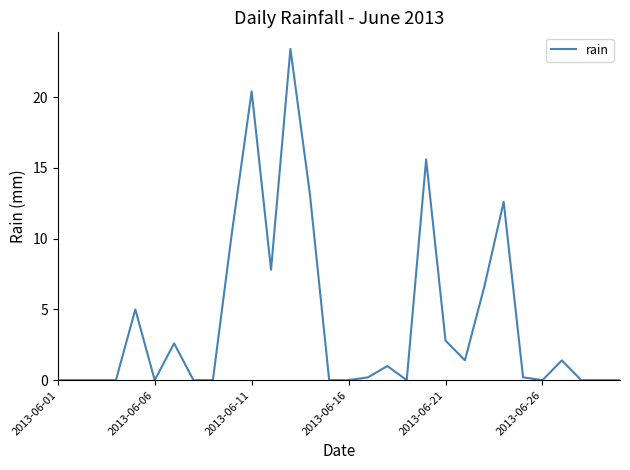

Does the chart have visible grid lines?

No